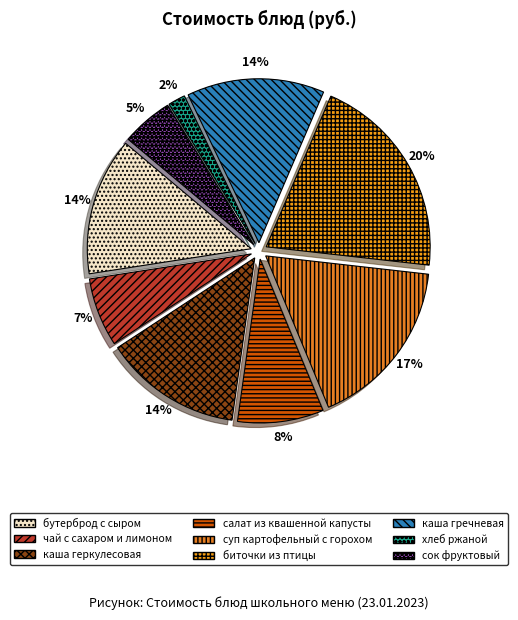

To the nearest percent, what is the difference between the largest and smallest slice percentages?

19%